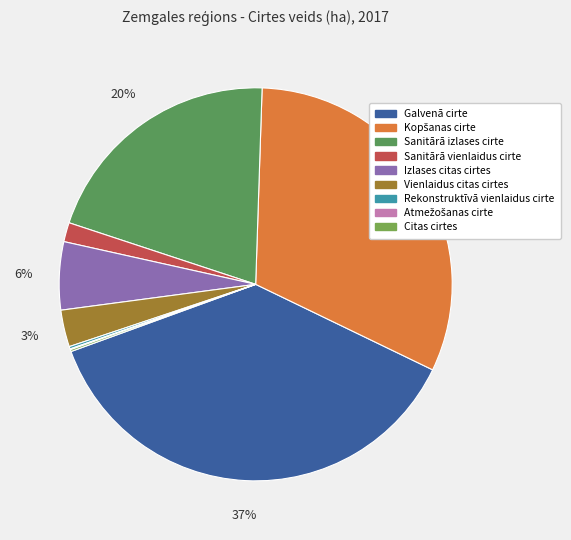

To the nearest percent, what is the difference between the Kopšanas cirte and Vienlaidus citas cirtes slice percentages?

29%